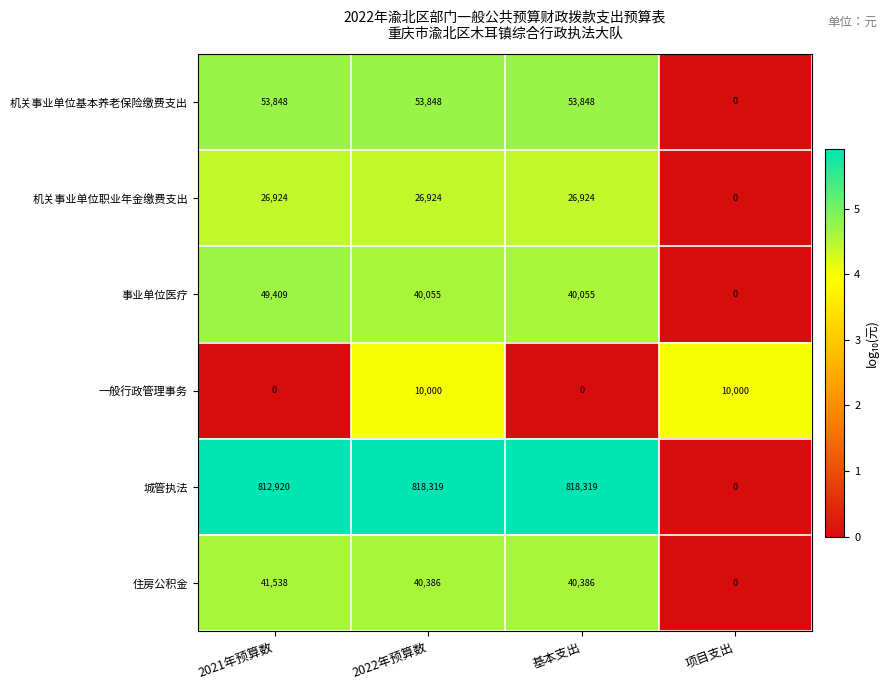

Which series changed the most between 2022年预算数 and 基本支出?

一般行政管理事务